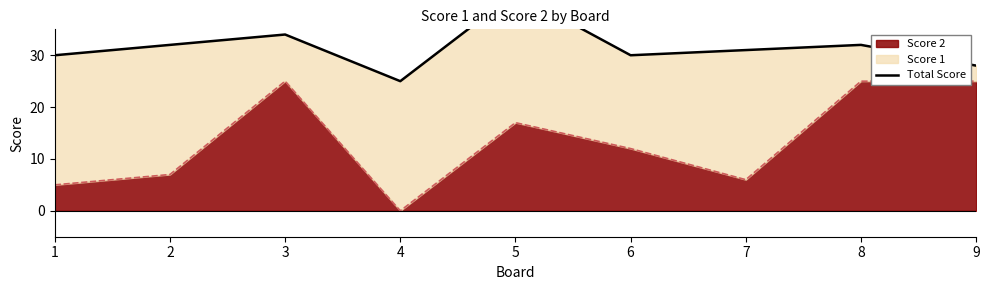

What is the ratio of the value at 3 to the value at 4?

1.4